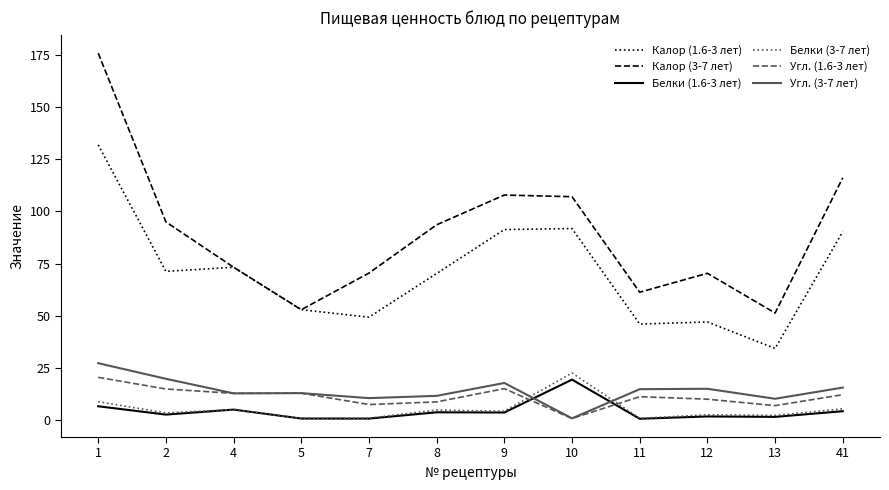

Is the value of Белки (3-7 лет) at 41 greater than the value of Угл. (1.6-3 лет) at 2?

No